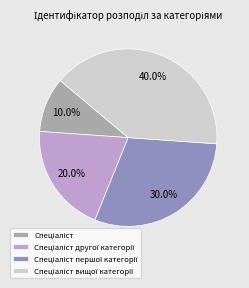

Is there a majority slice in this chart?

No